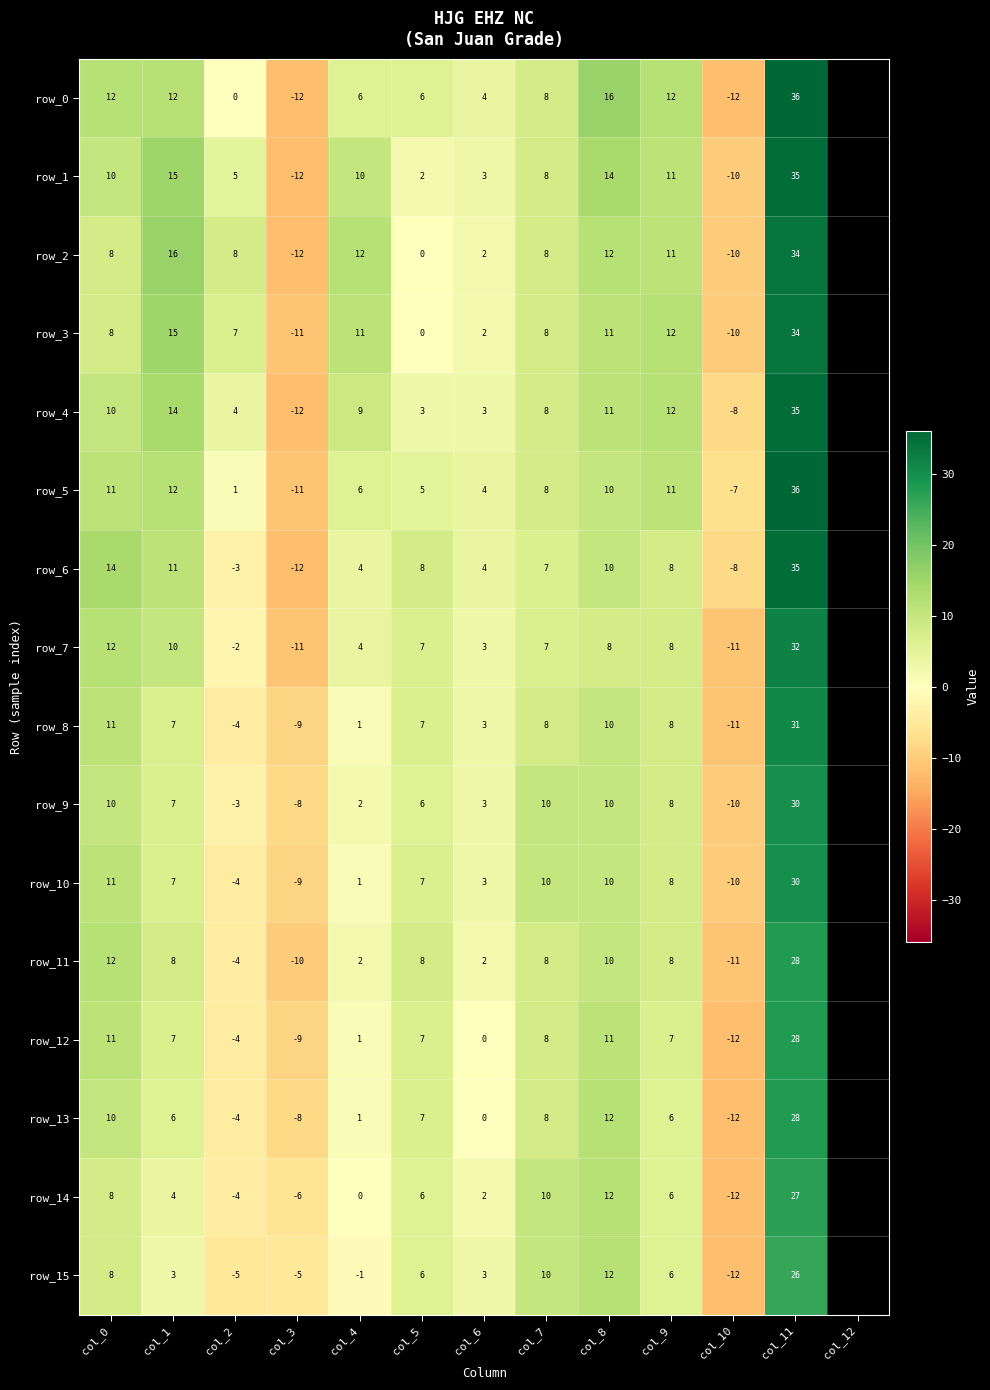

What is the difference between the highest and lowest values at col_1?

13